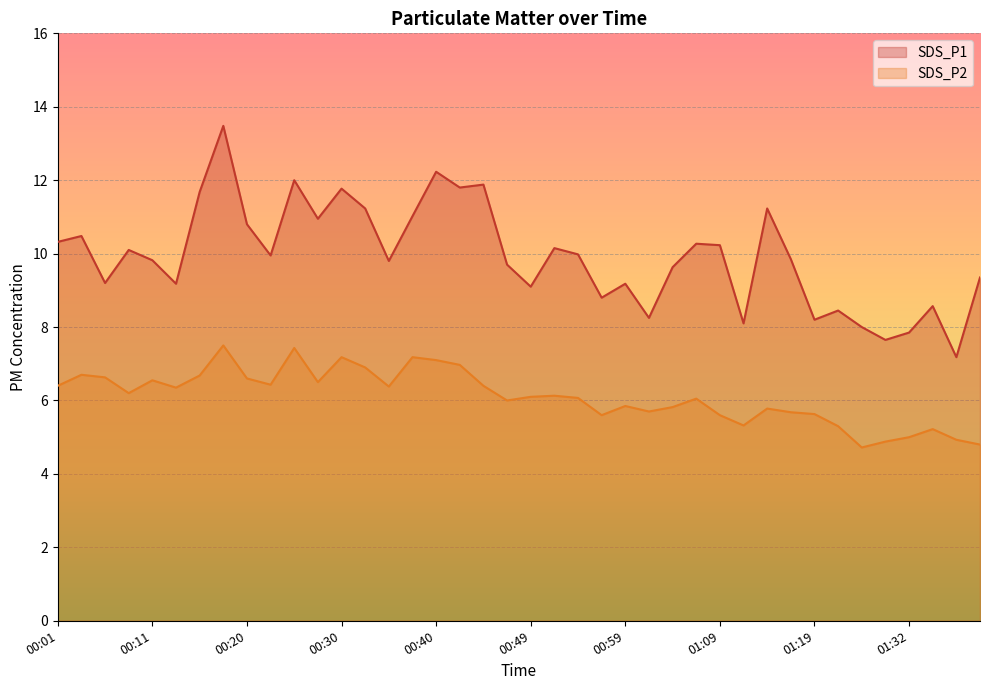

What is the difference between the SDS_P1 values at 00:18 and 00:13?

4.3